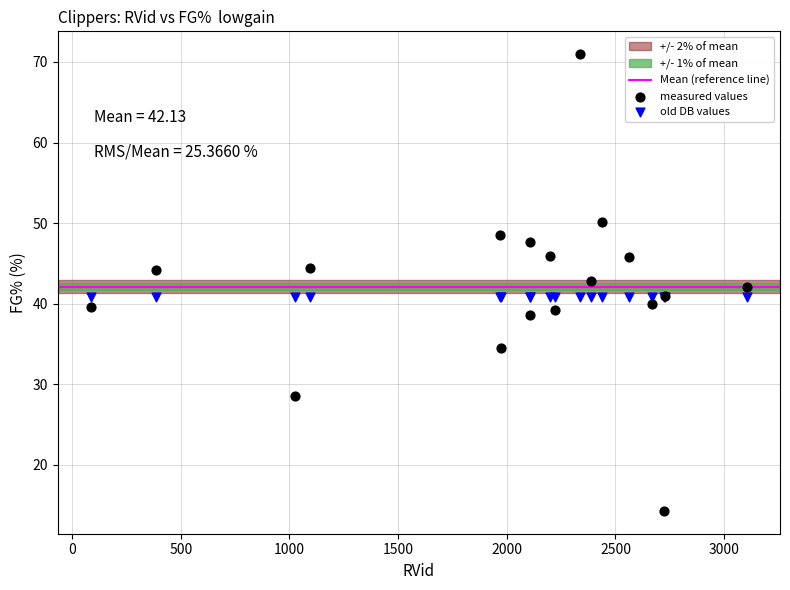

Which series contains the highest Y value?

measured values